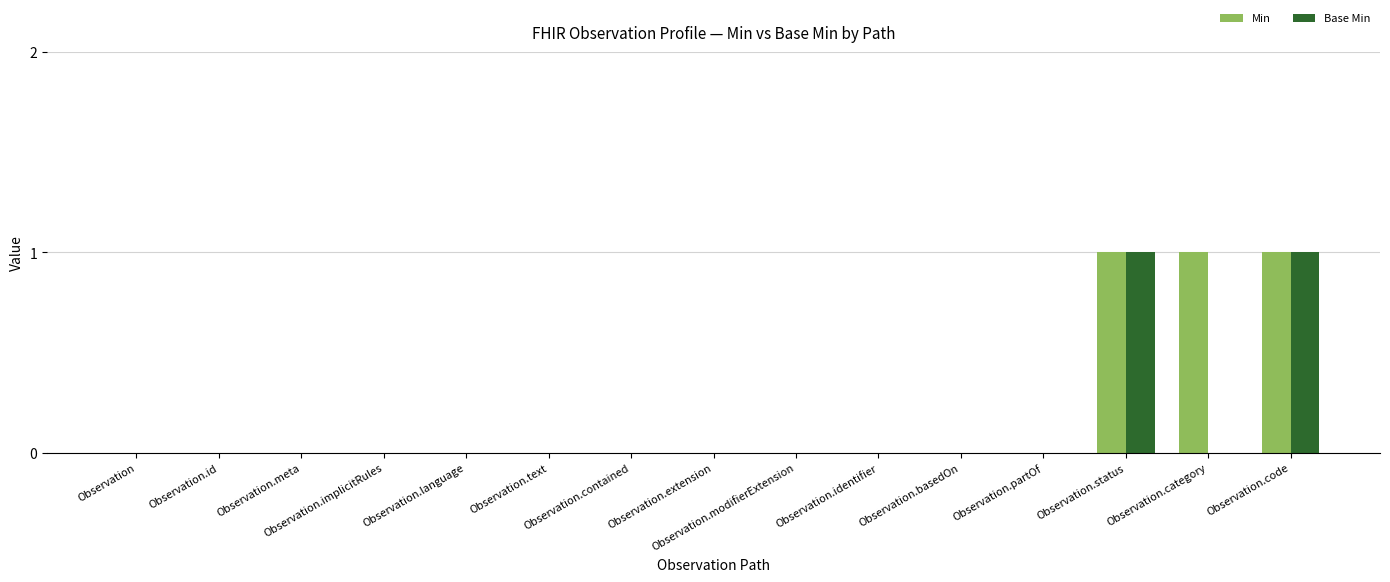

Reading left to right, transcribe all the data shown in this chart.

Min: Observation=0	Observation.id=0	Observation.meta=0	Observation.implicitRules=0	Observation.language=0	Observation.text=0	Observation.contained=0	Observation.extension=0	Observation.modifierExtension=0	Observation.identifier=0	Observation.basedOn=0	Observation.partOf=0	Observation.status=1	Observation.category=1	Observation.code=1
Base Min: Observation=0	Observation.id=0	Observation.meta=0	Observation.implicitRules=0	Observation.language=0	Observation.text=0	Observation.contained=0	Observation.extension=0	Observation.modifierExtension=0	Observation.identifier=0	Observation.basedOn=0	Observation.partOf=0	Observation.status=1	Observation.category=0	Observation.code=1